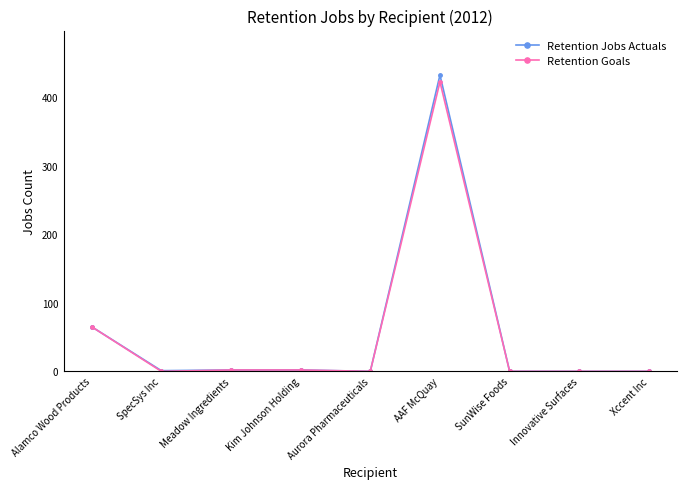

The Retention Jobs Actuals series shows 0 at SunWise Foods. True or false?

True